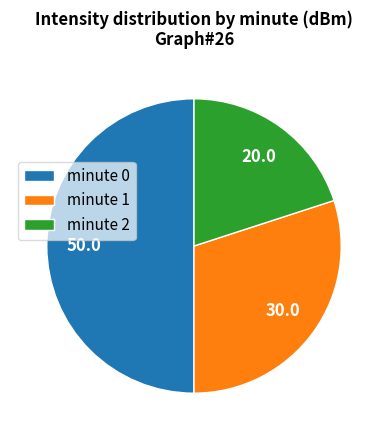

Approximately how many times larger is the value at minute 0 compared to minute 2?

2.5